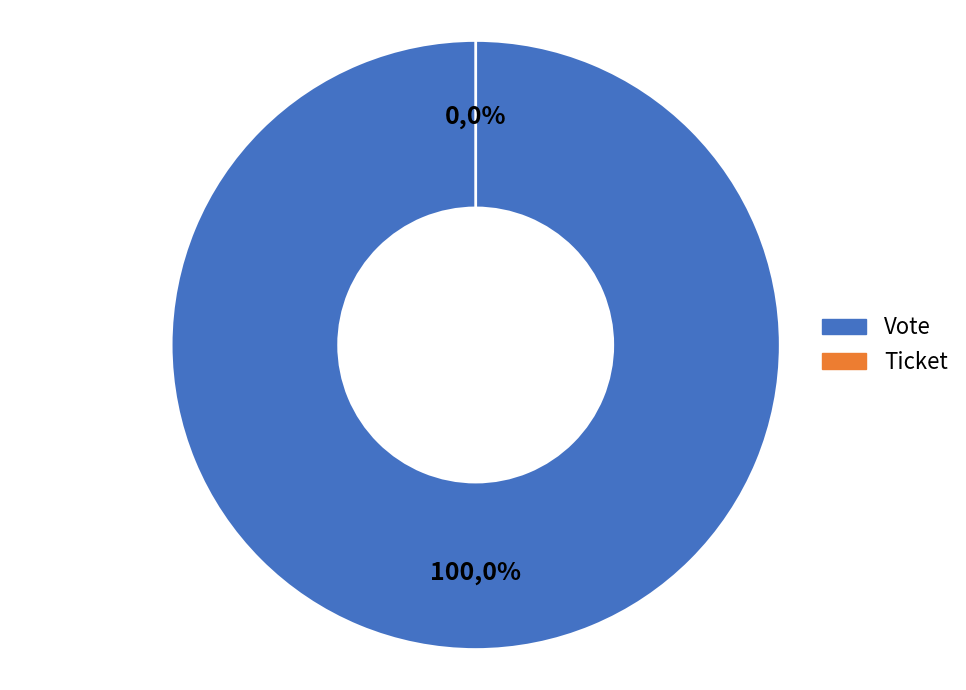

Combined, do Vote and Ticket account for over 50%?

Yes